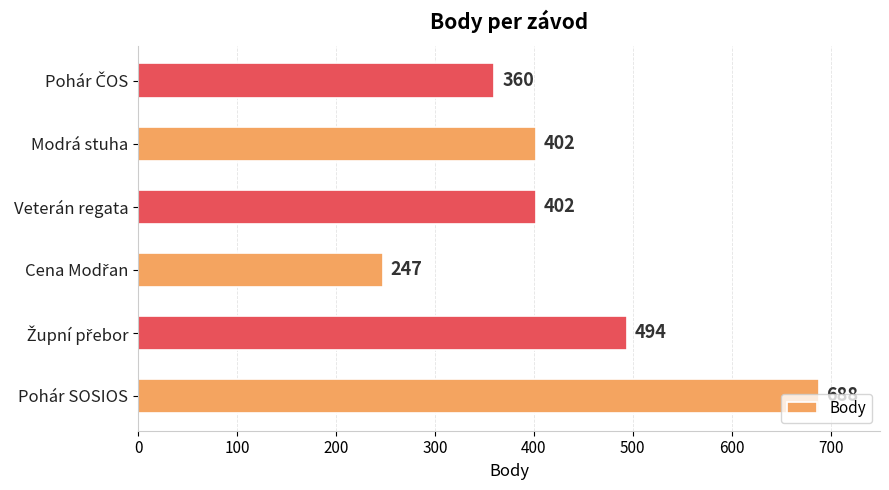

What is the minimum value shown in the chart?

247